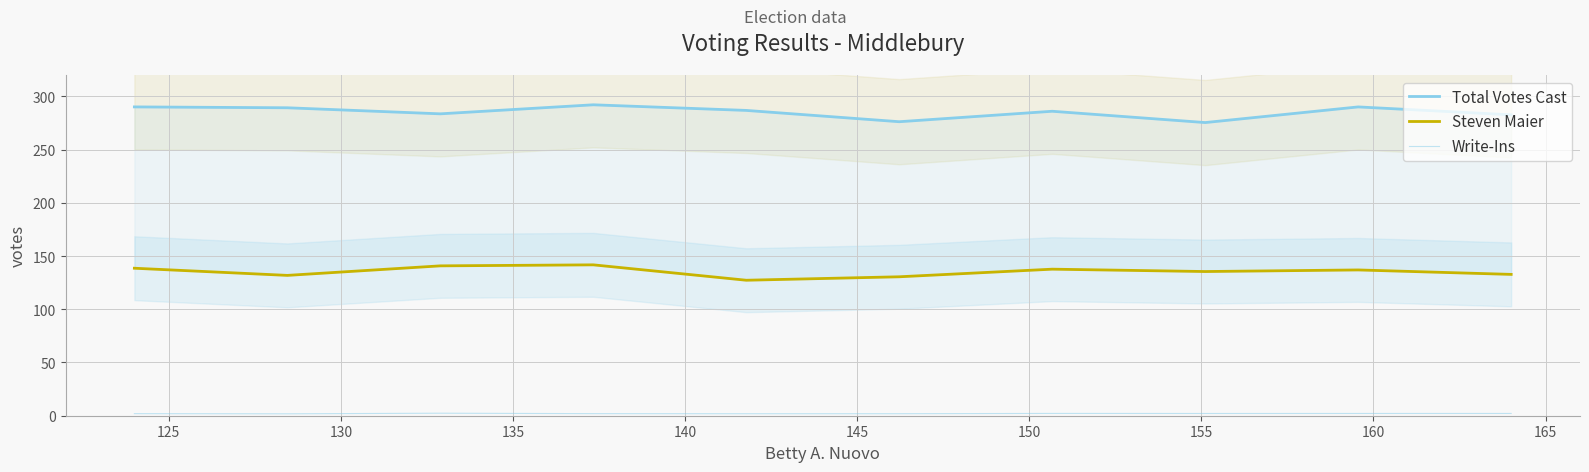

Reading left to right, what are all the values shown in this chart?

Total Votes Cast: 290.0	289.2	283.5	292.0	286.7	276.1	286.0	275.3	290.0	282.6
Steven Maier: 138.5	131.8	140.8	141.7	127.2	130.5	137.6	135.4	136.9	132.7
Write-Ins: 1.9	1.8	2.4	2.0	1.9	1.9	2.2	2.1	2.1	2.1